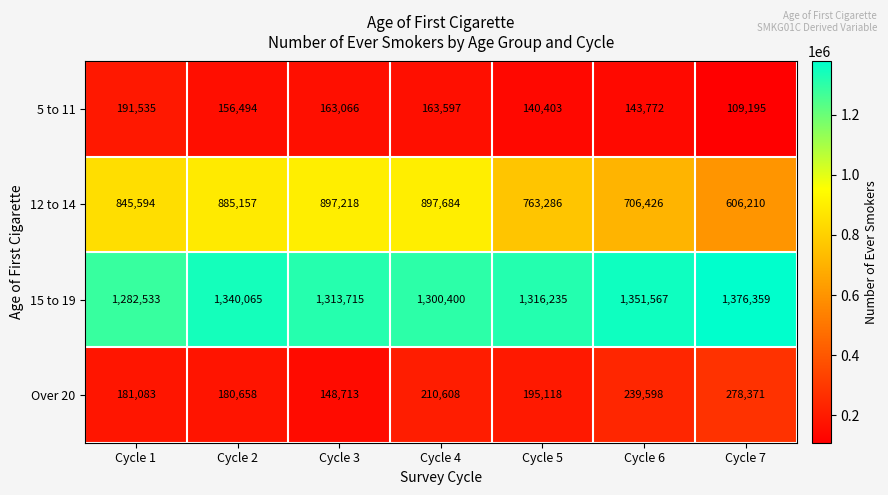

At how many categories does at least one series exceed 444634?

7